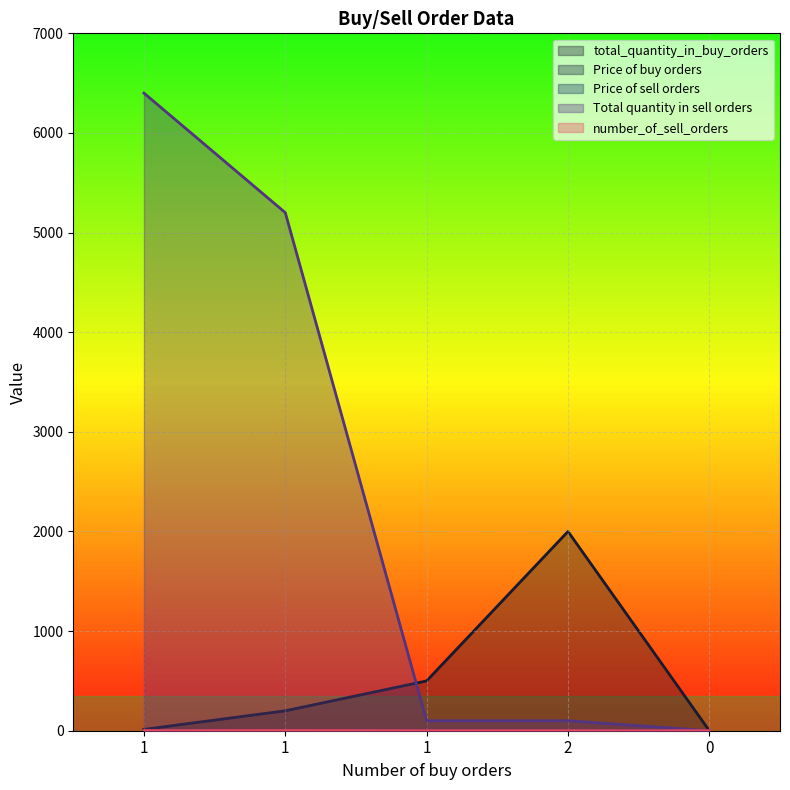

Rank the series at 1 from highest to lowest value.

Total quantity in sell orders, total_quantity_in_buy_orders, Price of sell orders, Price of buy orders, number_of_sell_orders